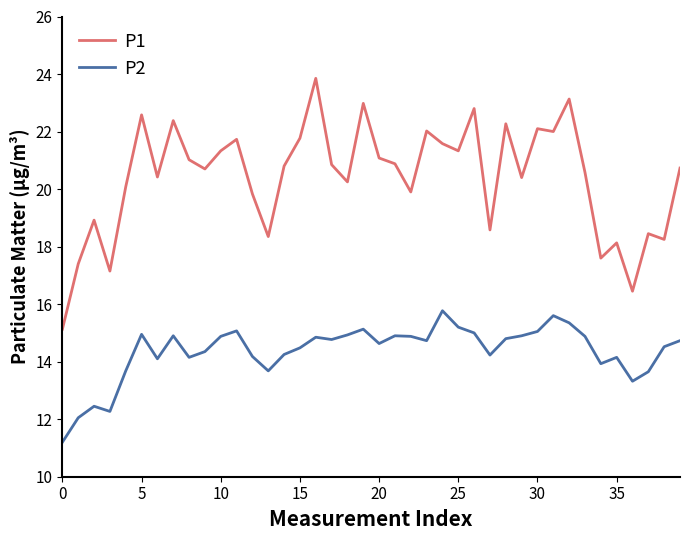

What is the highest value of the P1 series?

23.9